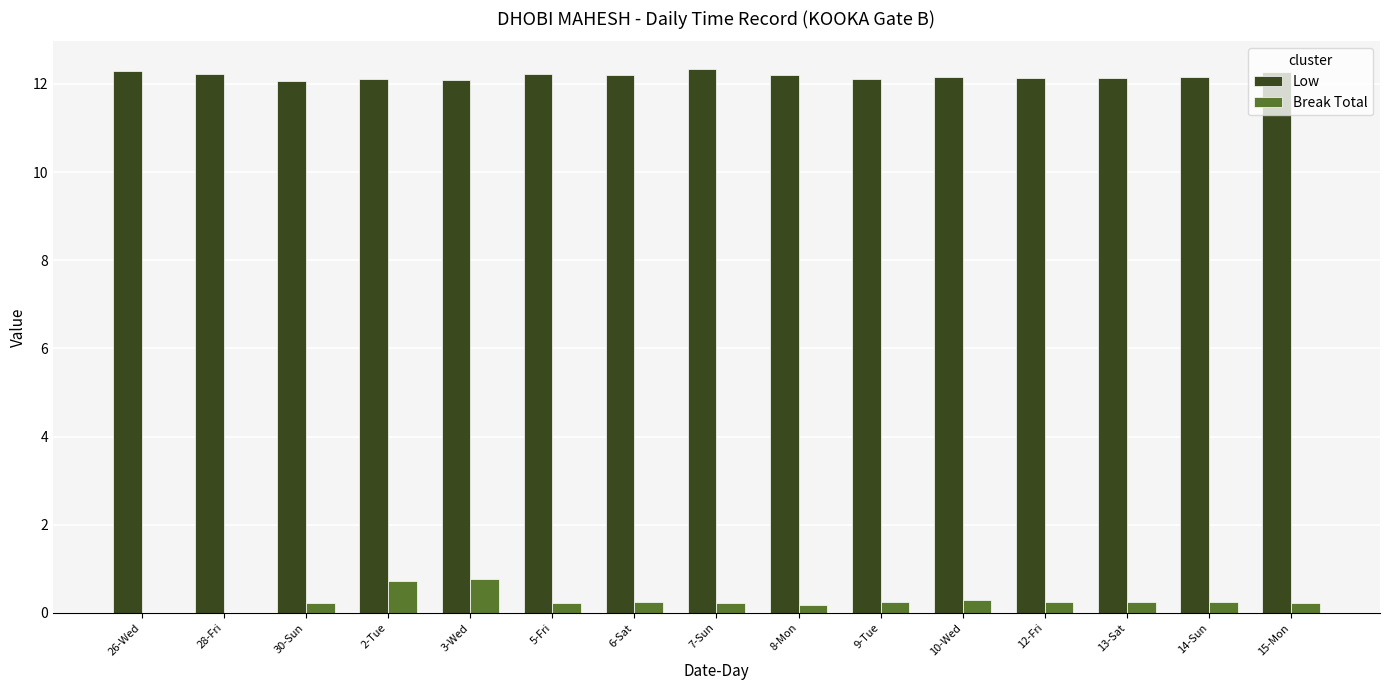

What is the sum of all Low values?

182.8